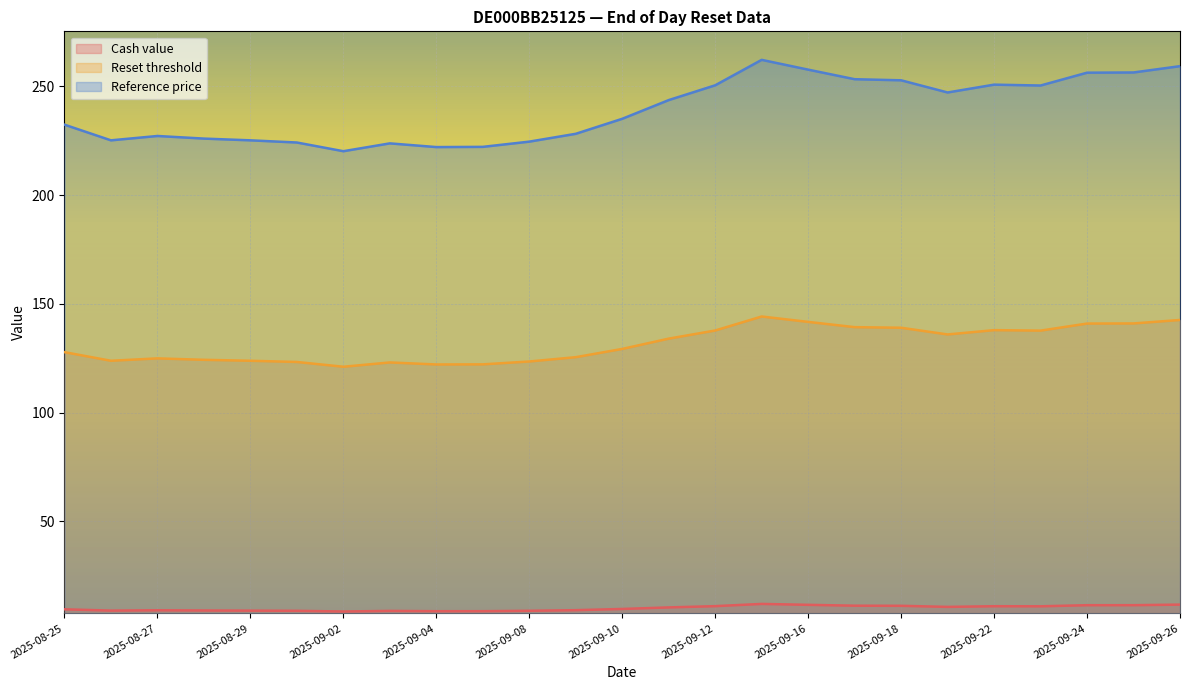

What are all the series names shown in the legend?

Cash value, Reset threshold, Reference price